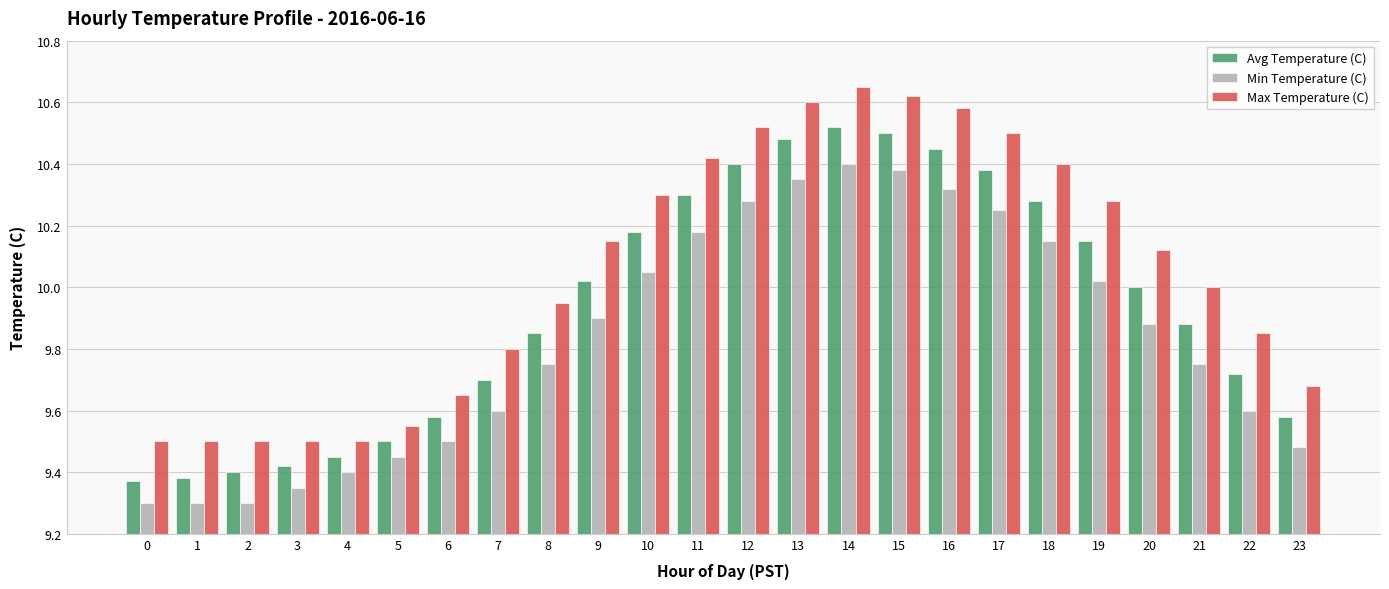

What is the total value across all series at 22?

29.2